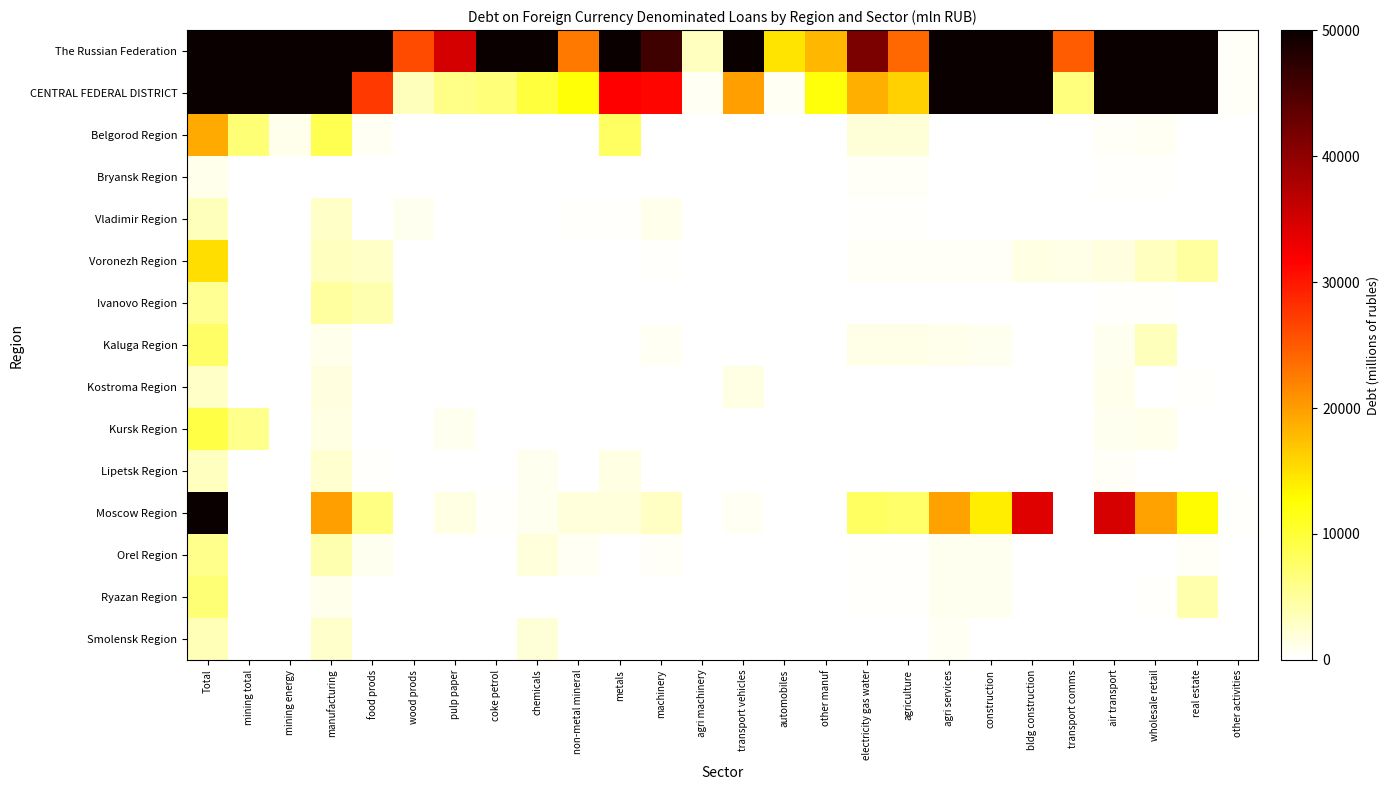

Rank the series by their maximum value, from lowest to highest.

Bryansk Region, Kostroma Region, Lipetsk Region, Vladimir Region, Smolensk Region, Ivanovo Region, Orel Region, Ryazan Region, Kaluga Region, Kursk Region, Voronezh Region, Belgorod Region, The Russian Federation, CENTRAL FEDERAL DISTRICT, Moscow Region